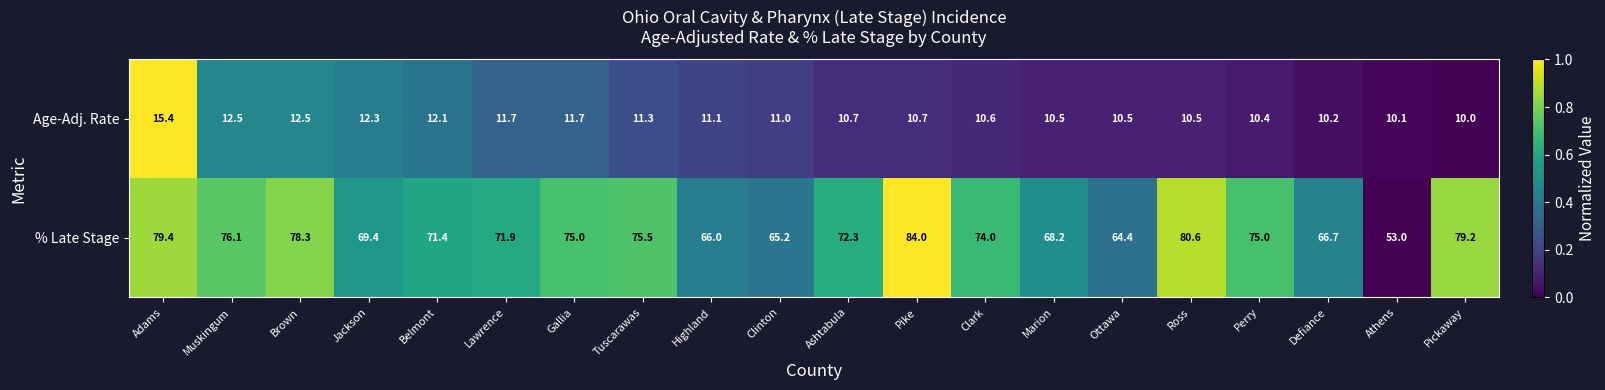

Is it true that Age-Adj. Rate equals 15.2 at Clinton?

False